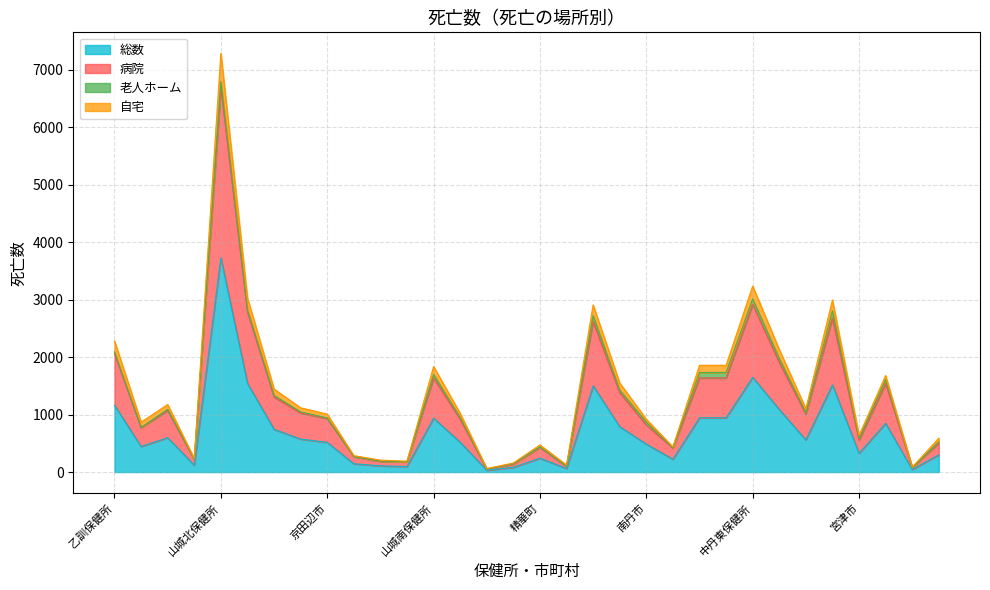

What is the value of the 総数 point at the 23rd from the left?

944